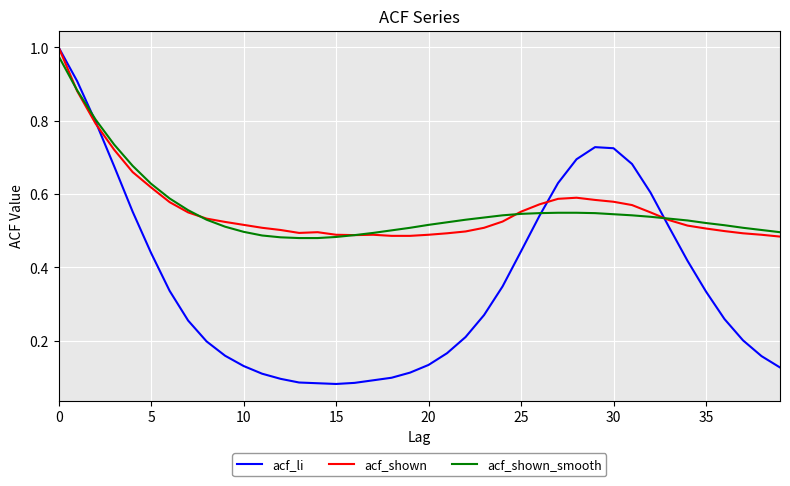

What are all the series names shown in the legend?

acf_li, acf_shown, acf_shown_smooth